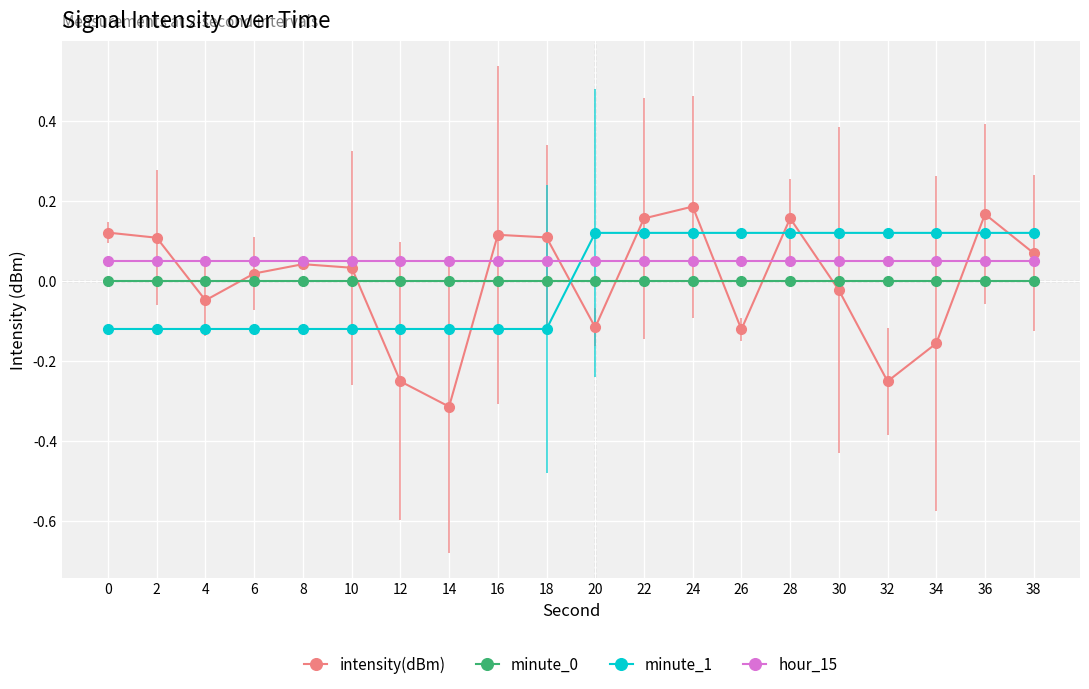

What is the total value across all series at 28?

0.3